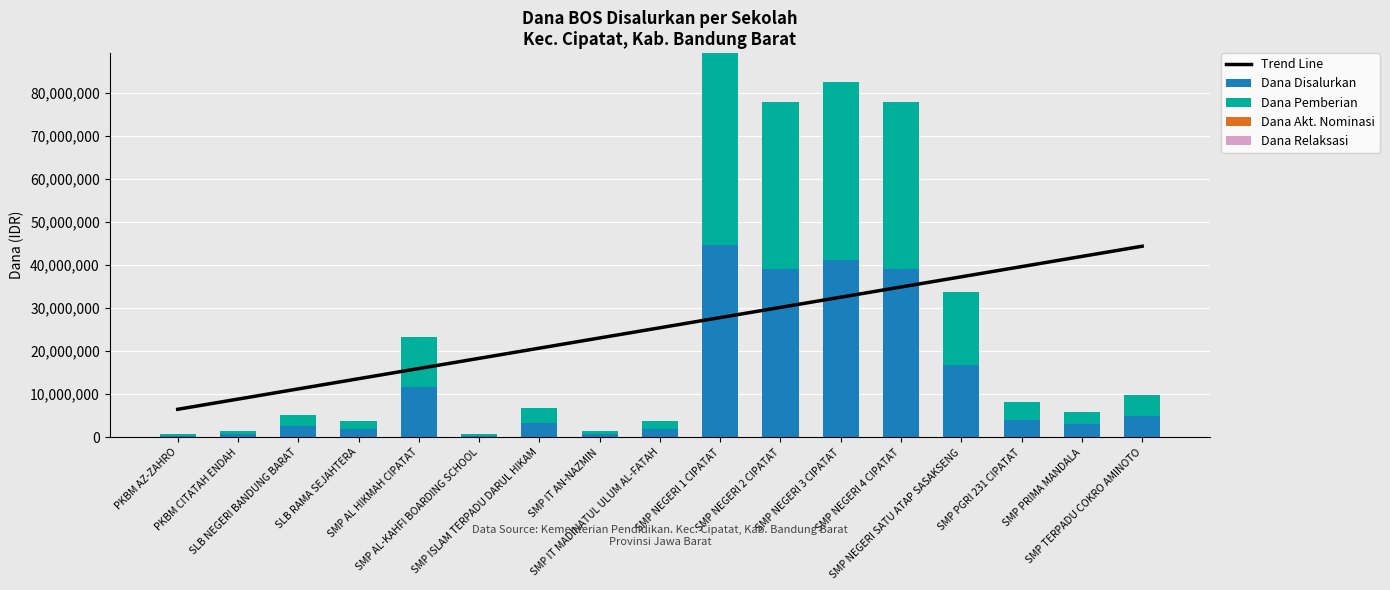

Reading left to right, list all the values displayed in this chart.

Trend Line: 6514705.9	8882352.9	11250000.0	13617647.1	15985294.1	18352941.2	20720588.2	23088235.3	25455882.4	27823529.4	30191176.5	32558823.5	34926470.6	37294117.6	39661764.7	42029411.8	44397058.8
Dana Disalurkan: 375000.0	750000.0	2625000.0	1875000.0	11625000.0	375000.0	3375000.0	750000.0	1875000.0	44625000.0	39000000.0	41250000.0	39000000.0	16875000.0	4125000.0	3000000.0	4875000.0
Dana Pemberian: 375000.0	750000.0	2625000.0	1875000.0	11625000.0	375000.0	3375000.0	750000.0	1875000.0	44625000.0	39000000.0	41250000.0	39000000.0	16875000.0	4125000.0	3000000.0	4875000.0
Dana Akt. Nominasi: 0.0	0.0	0.0	0.0	0.0	0.0	0.0	0.0	0.0	0.0	0.0	0.0	0.0	0.0	0.0	0.0	0.0
Dana Relaksasi: 0.0	0.0	0.0	0.0	0.0	0.0	0.0	0.0	0.0	0.0	0.0	0.0	0.0	0.0	0.0	0.0	0.0